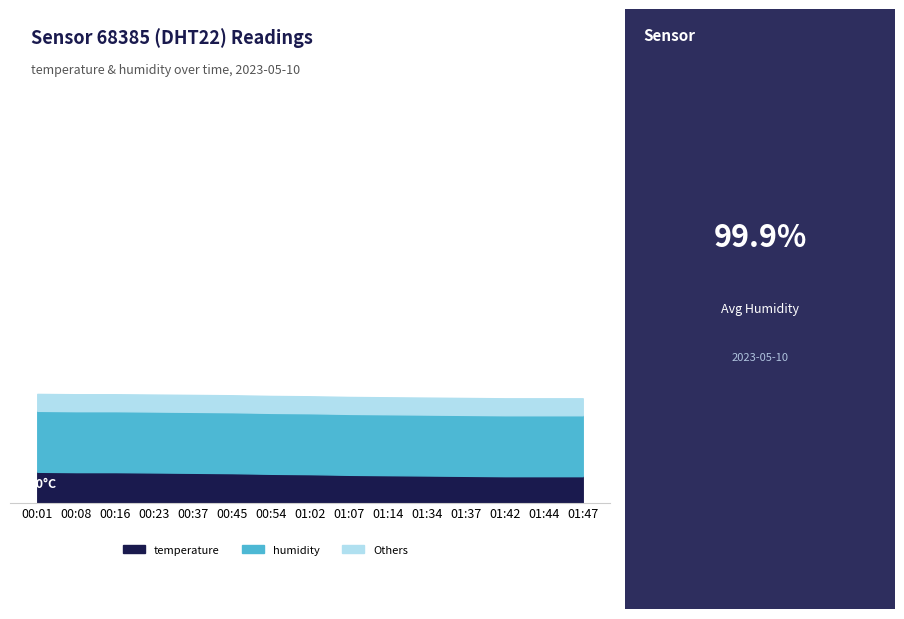

True or false: temperature and humidity cross at least once.

False